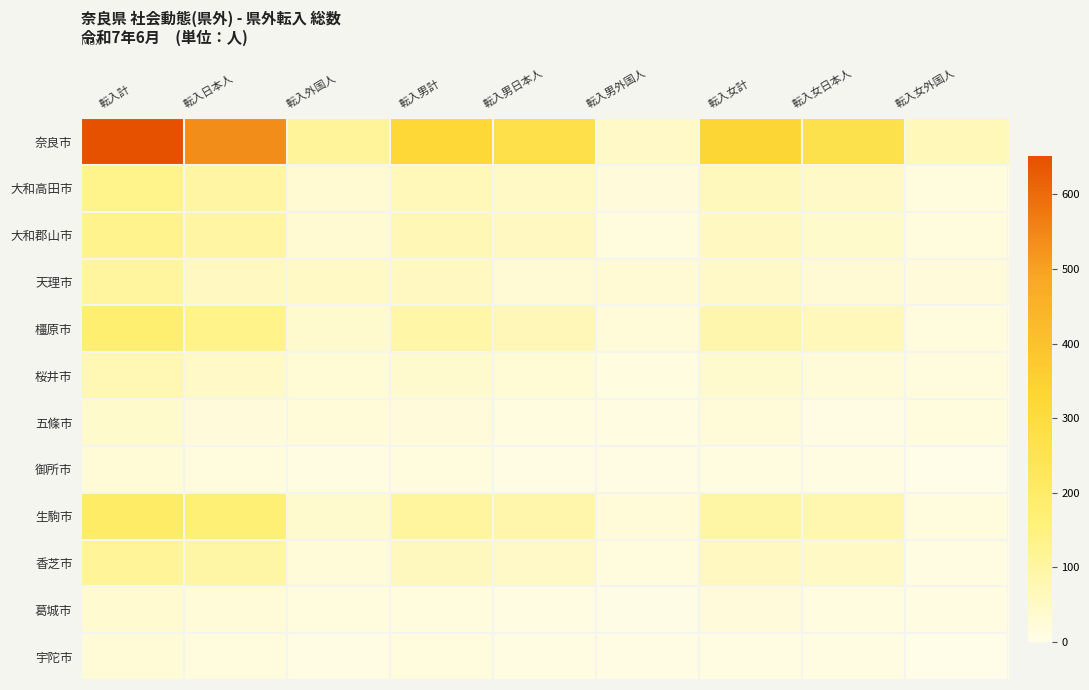

List the series in order of their peak value, lowest first.

御所市, 宇陀市, 葛城市, 五條市, 桜井市, 天理市, 香芝市, 大和郡山市, 大和高田市, 橿原市, 生駒市, 奈良市